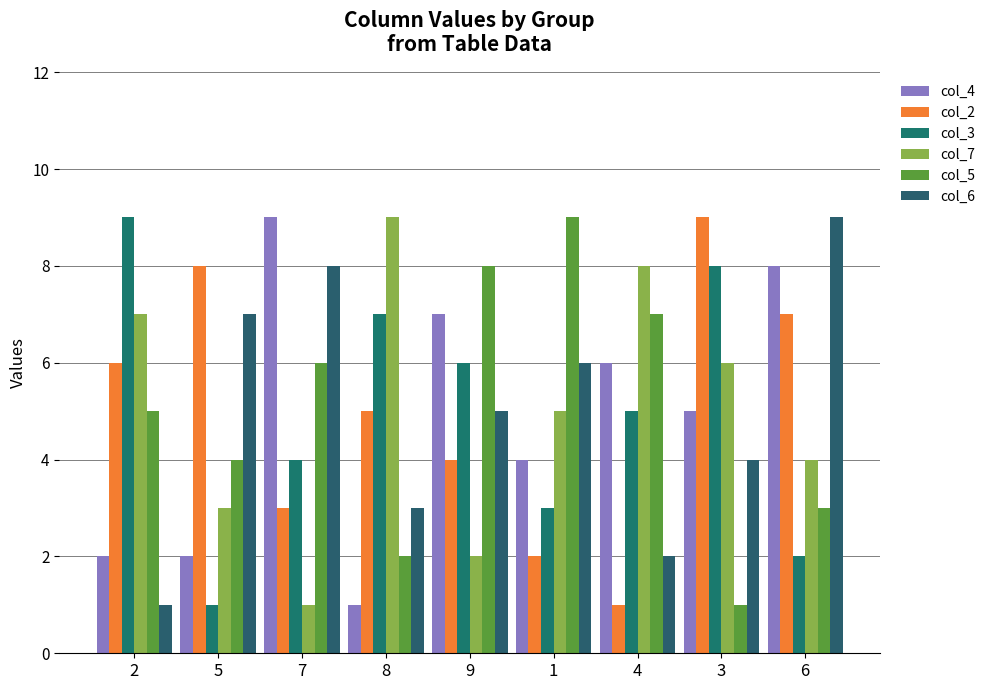

What position from the left is 7?

3